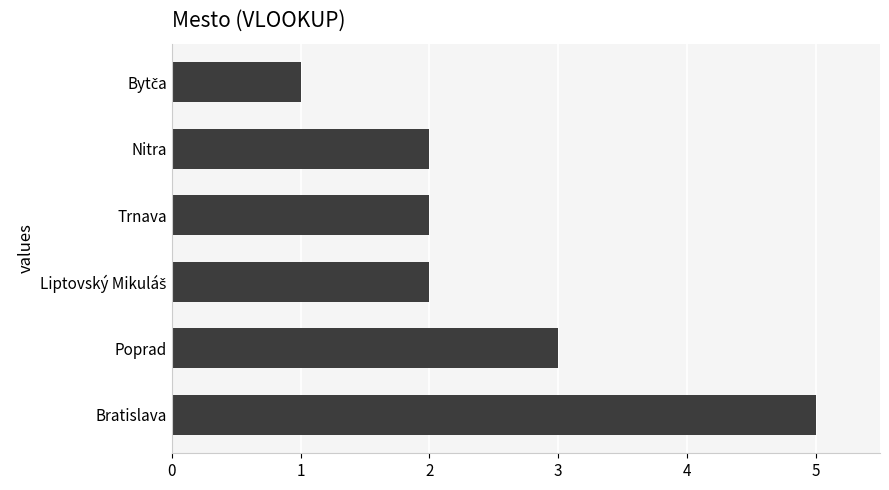

What is the greatest value displayed?

5